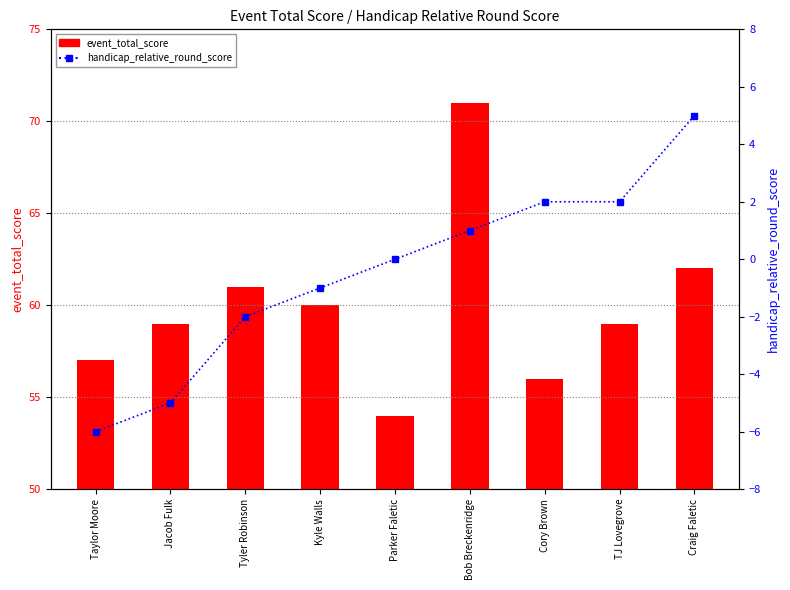

What is the minimum value shown in the chart?

-6